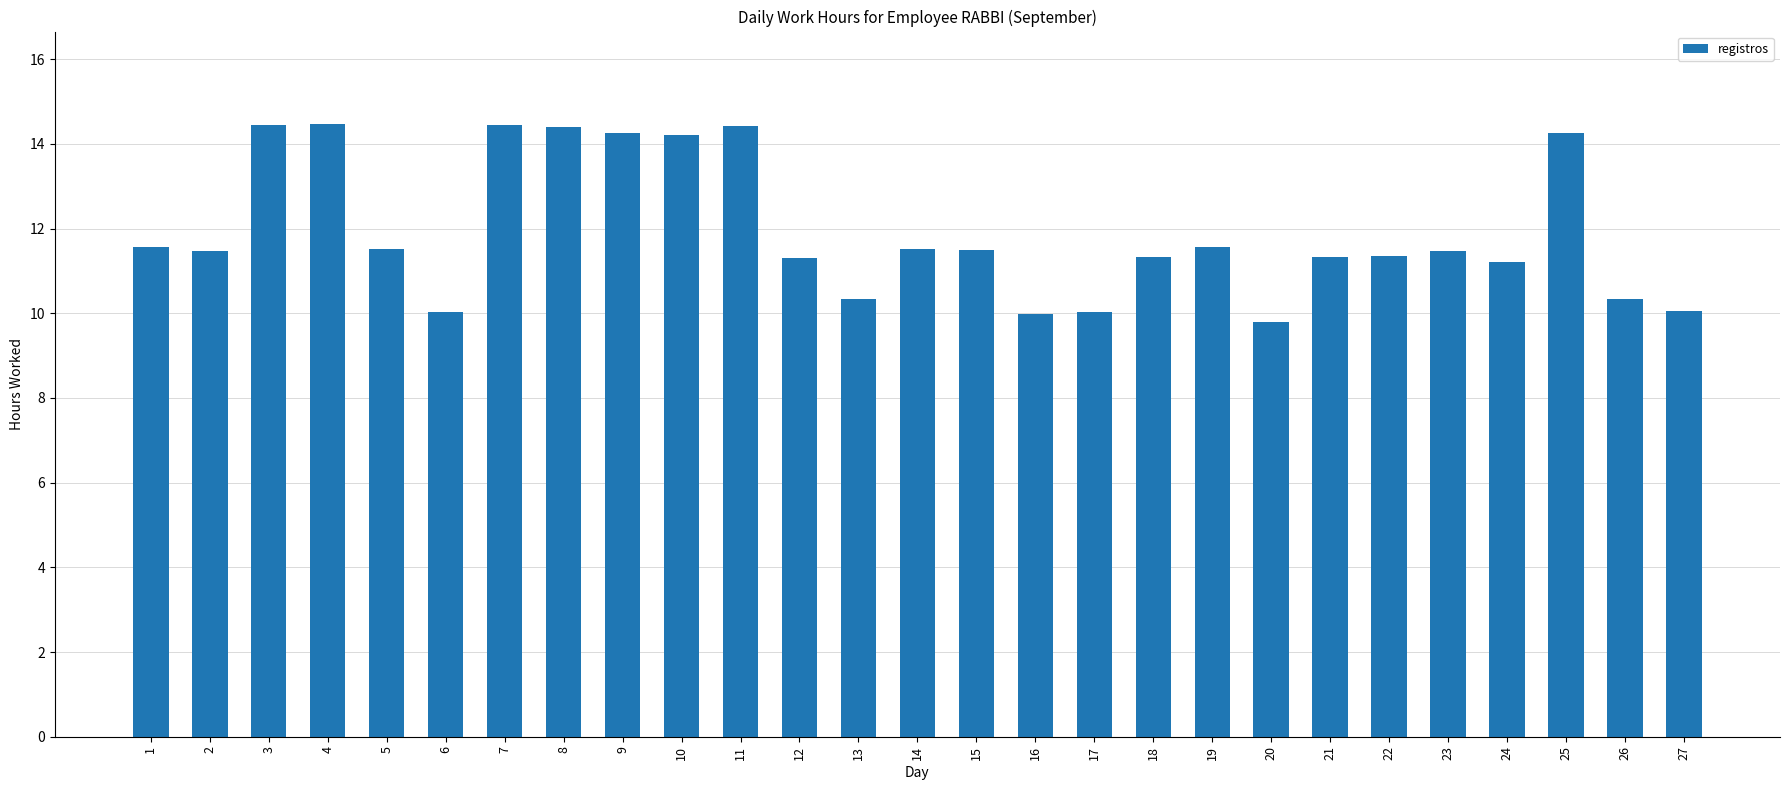

What is the change in value from 4 to 12?

-3.2